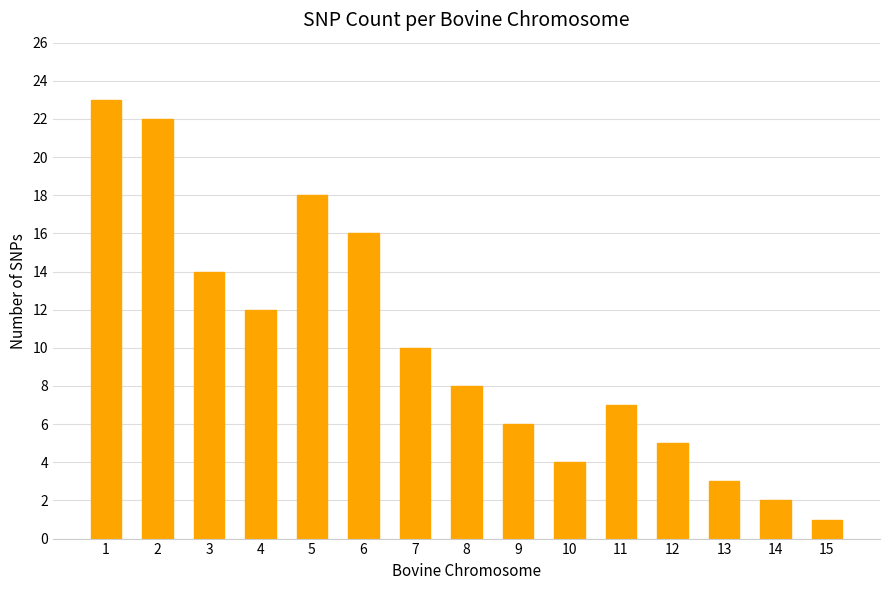

What is the difference between the values at 14 and 8?

6